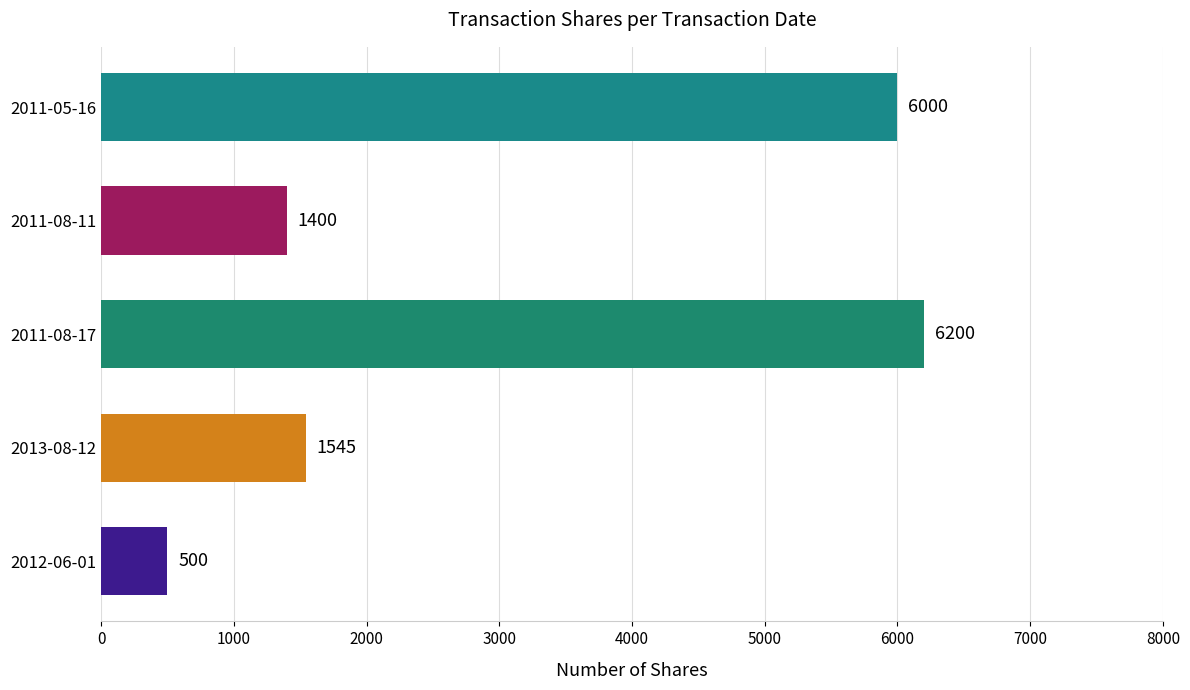

Rank the categories by value from highest to lowest.

2011-08-17, 2011-05-16, 2013-08-12, 2011-08-11, 2012-06-01